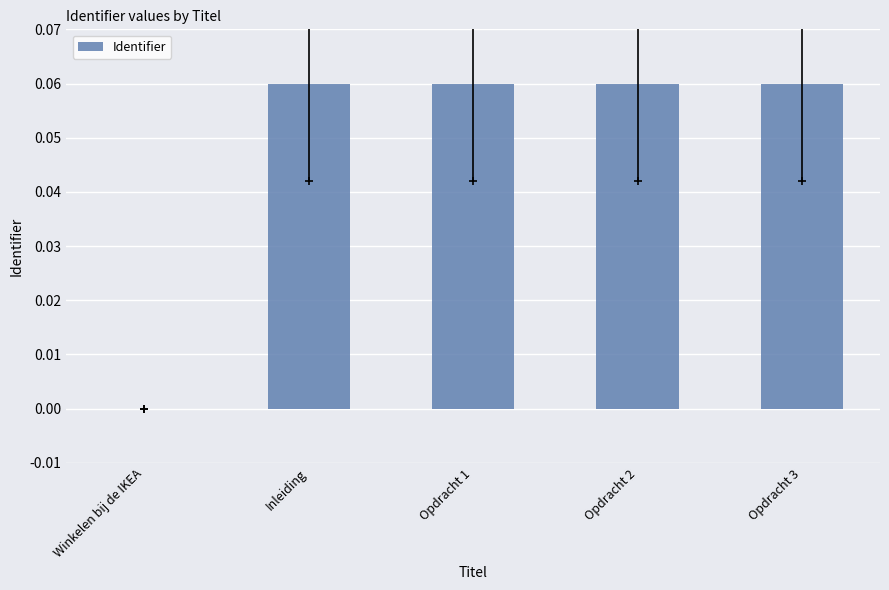

The chart shows a value of 0.0 at Inleiding. True or false?

False